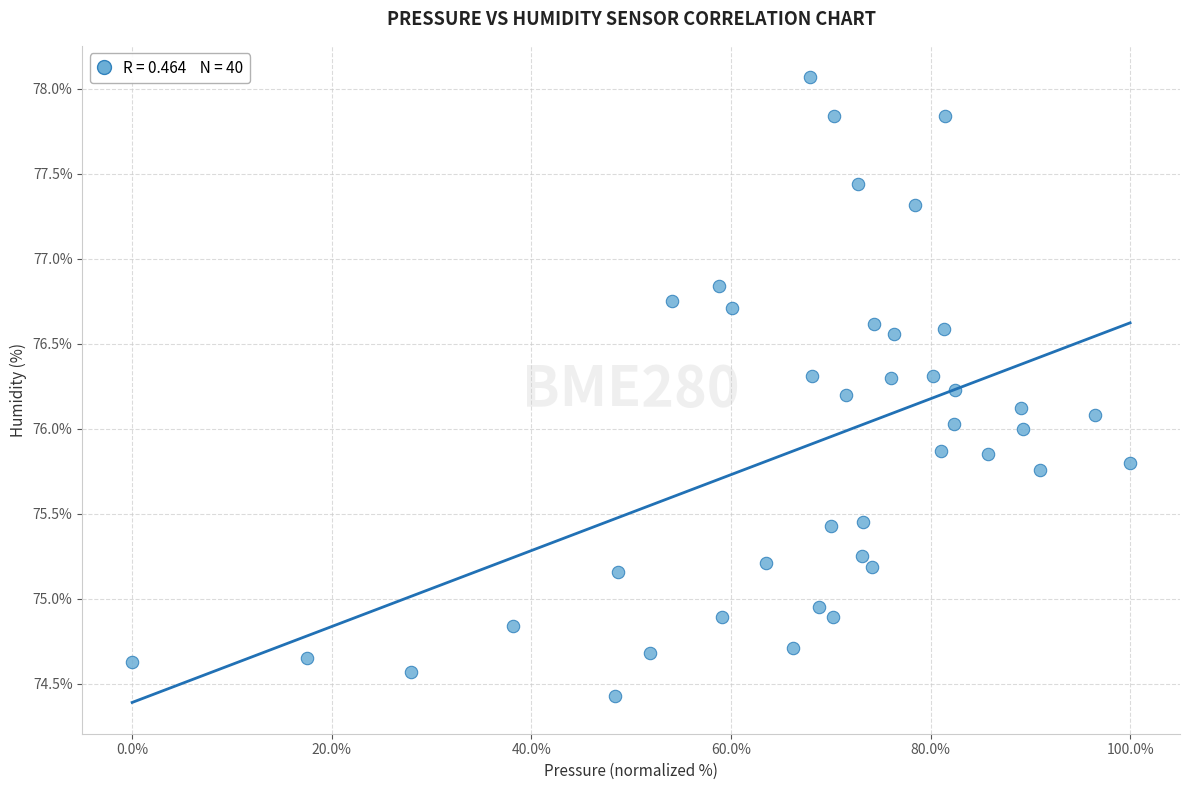

What is the range of Y values (max minus min)?

3.6